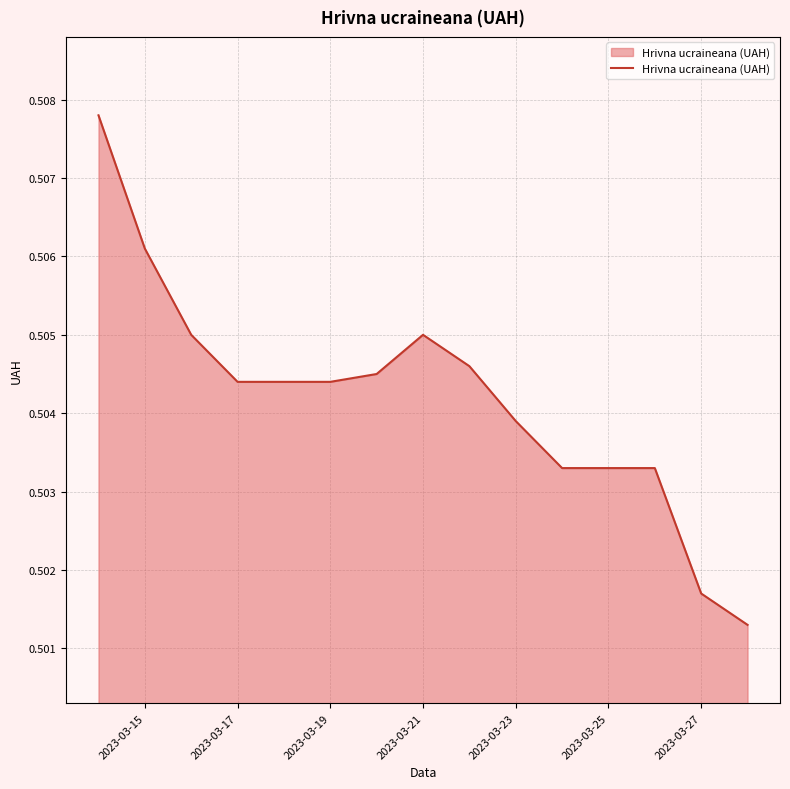

Which has a higher value, 2023-03-27 or 2023-03-17?

2023-03-17